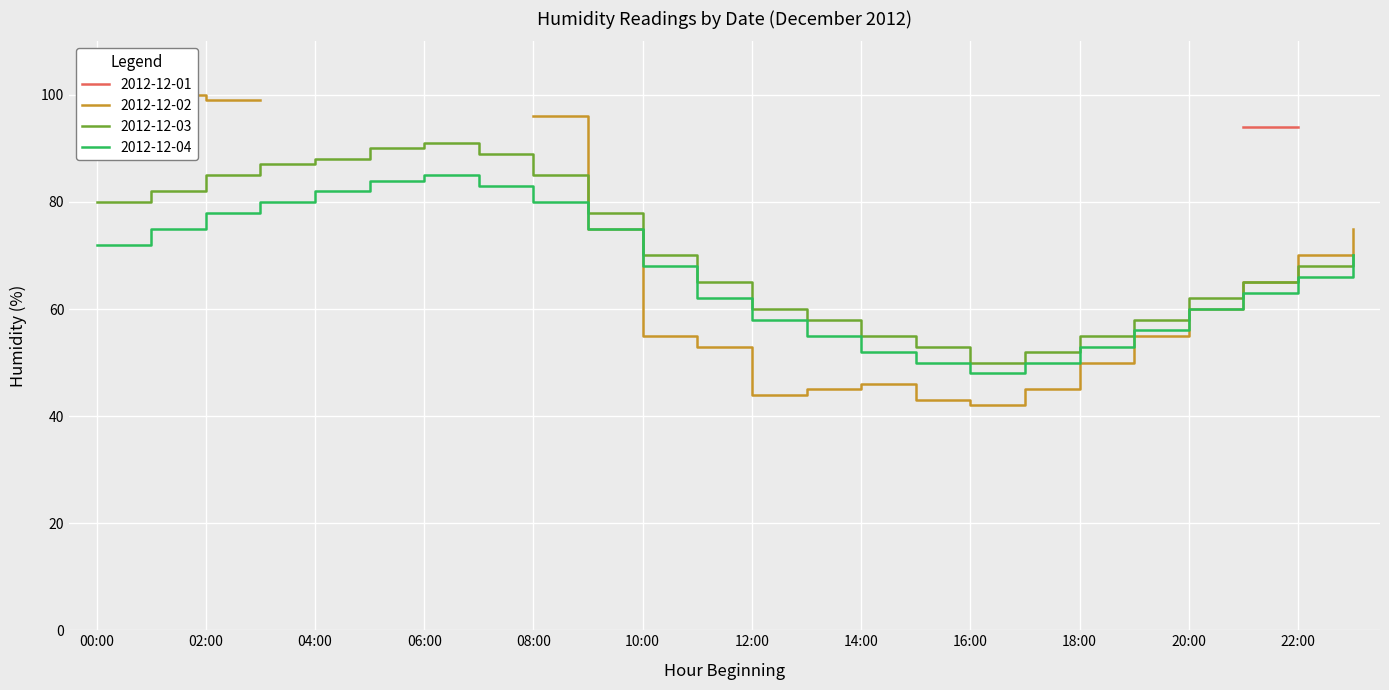

At which category does 2012-12-04 reach its first local valley?

16:00